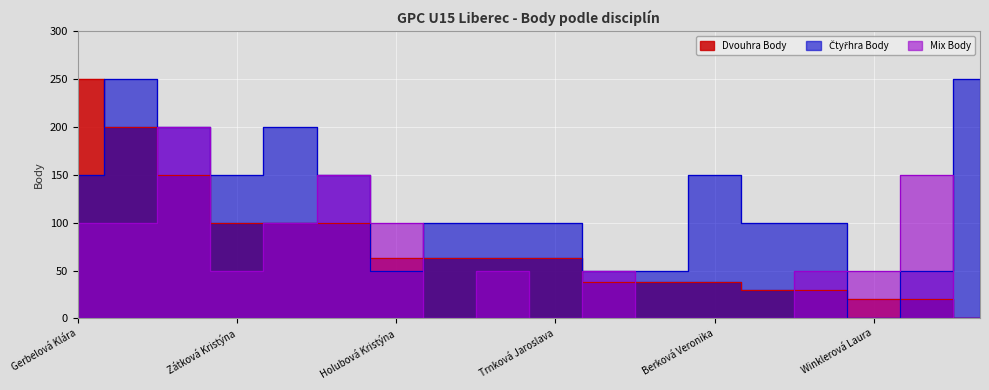

How many data points in Dvouhra Body are above 63?

6